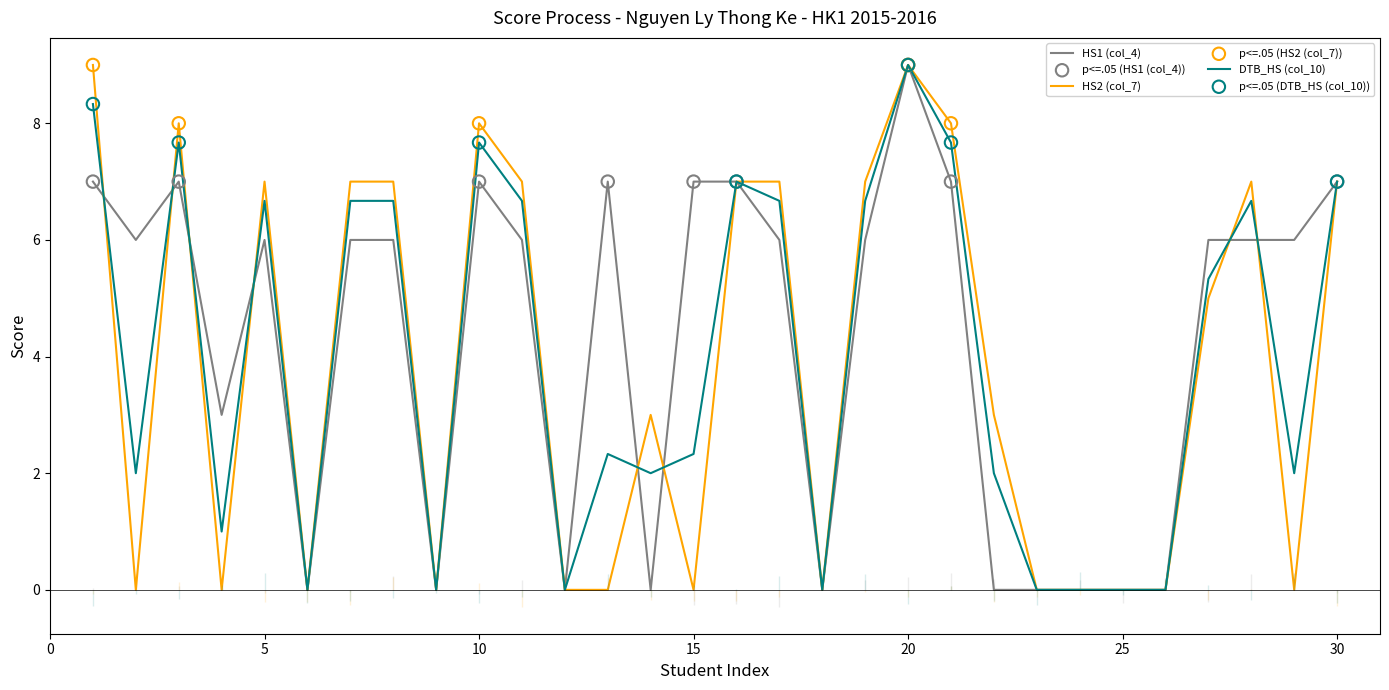

Which series has the largest Y range (max minus min)?

HS1 (col_4)